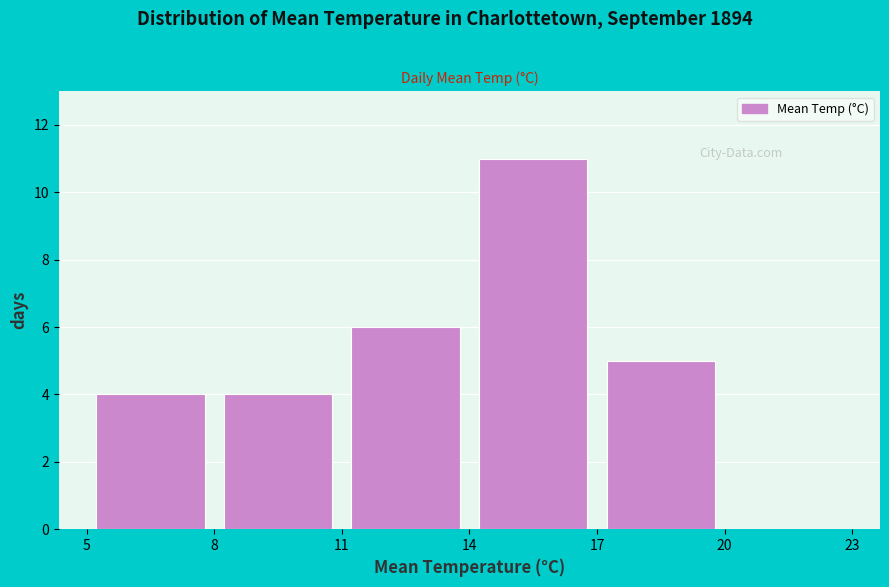

Over which range of the x-axis is the bar tallest?

14 to 17